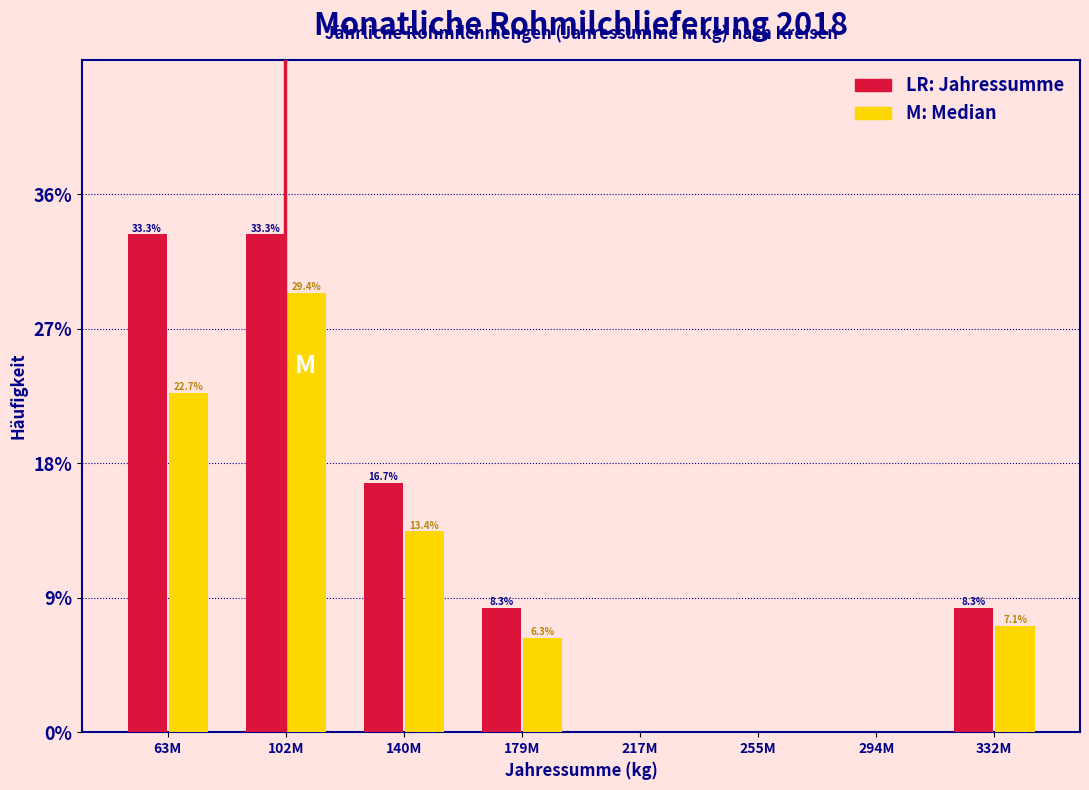

At which category is the sum across all series the highest?

102M